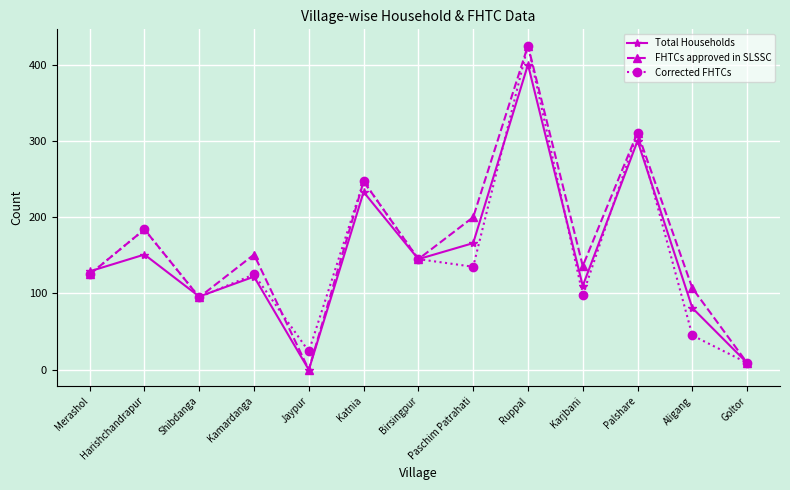

What are all the series names shown in the legend?

Total Households, FHTCs approved in SLSSC, Corrected FHTCs